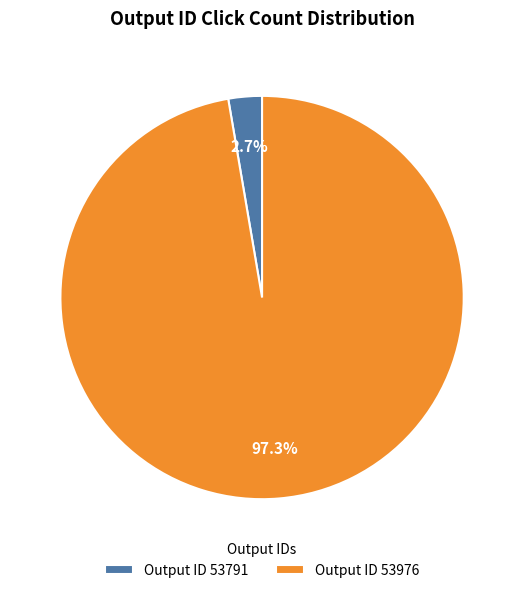

How many segments does this pie chart have?

2